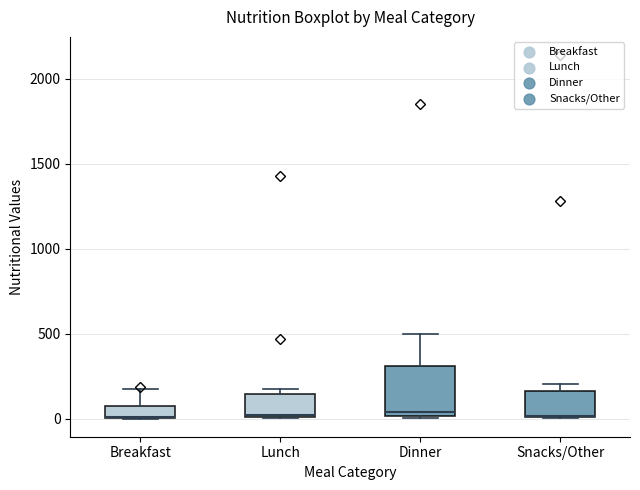

Comparing the boxes themselves (not the whiskers), which one is the tallest?

Dinner